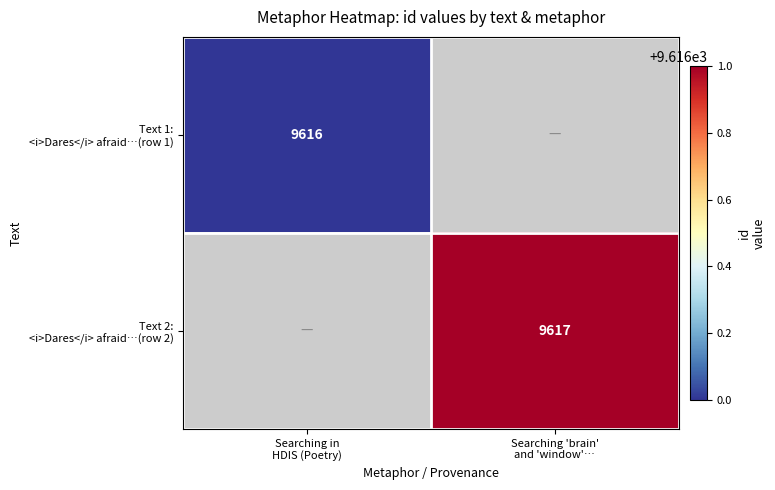

Which series has the widest spread of values?

Text 1: <i>Dares</i> afraid…(row 1)